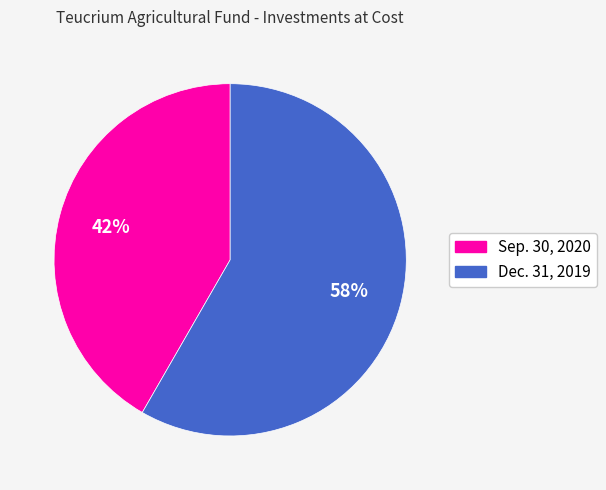

To the nearest percent, what is the combined percentage of Sep. 30, 2020 and Dec. 31, 2019?

100%